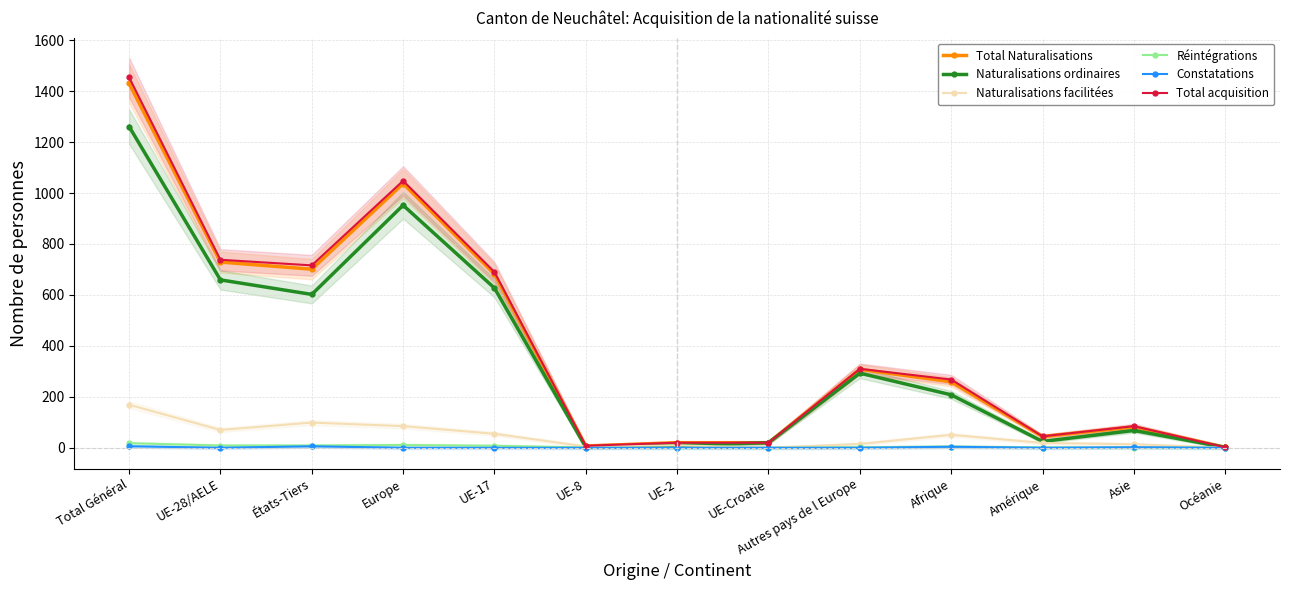

Reading left to right, list all the values displayed in this chart.

Total Naturalisations: Total Général=1430	UE-28/AELE=729	États-Tiers=701	Europe=1037	UE-17=682	UE-8=7	UE-2=20	UE-Croatie=20	Autres pays de l Europe=308	Afrique=259	Amérique=44	Asie=82	Océanie=2
Naturalisations ordinaires: Total Général=1261	UE-28/AELE=659	États-Tiers=602	Europe=952	UE-17=627	UE-8=2	UE-2=10	UE-Croatie=20	Autres pays de l Europe=293	Afrique=208	Amérique=25	Asie=68	Océanie=2
Naturalisations facilitées: Total Général=169	UE-28/AELE=70	États-Tiers=99	Europe=85	UE-17=55	UE-8=5	UE-2=10	UE-Croatie=0	Autres pays de l Europe=15	Afrique=51	Amérique=19	Asie=14	Océanie=0
Réintégrations: Total Général=18	UE-28/AELE=9	États-Tiers=9	Europe=11	UE-17=8	UE-8=1	UE-2=0	UE-Croatie=0	Autres pays de l Europe=2	Afrique=5	Amérique=1	Asie=1	Océanie=0
Constatations: Total Général=6	UE-28/AELE=0	États-Tiers=6	Europe=0	UE-17=0	UE-8=0	UE-2=0	UE-Croatie=0	Autres pays de l Europe=0	Afrique=4	Amérique=0	Asie=2	Océanie=0
Total acquisition: Total Général=1454	UE-28/AELE=738	États-Tiers=716	Europe=1048	UE-17=690	UE-8=8	UE-2=20	UE-Croatie=20	Autres pays de l Europe=310	Afrique=268	Amérique=45	Asie=85	Océanie=2